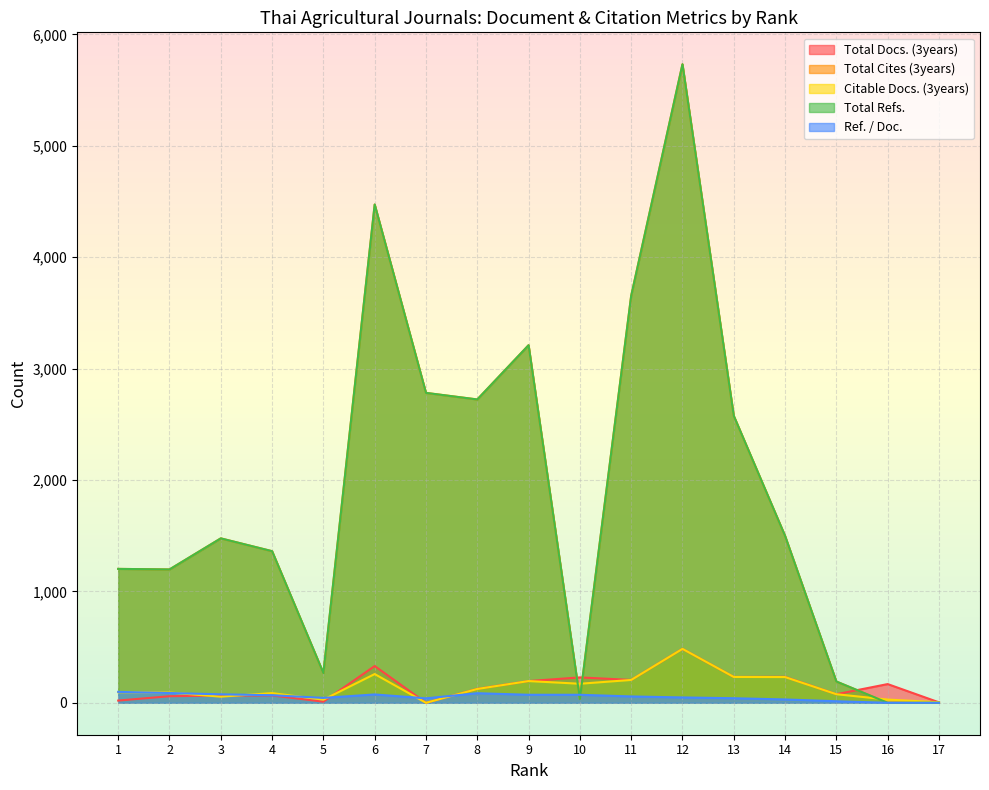

Between 9 and 10, which series saw the biggest shift?

Total Cites (3years)